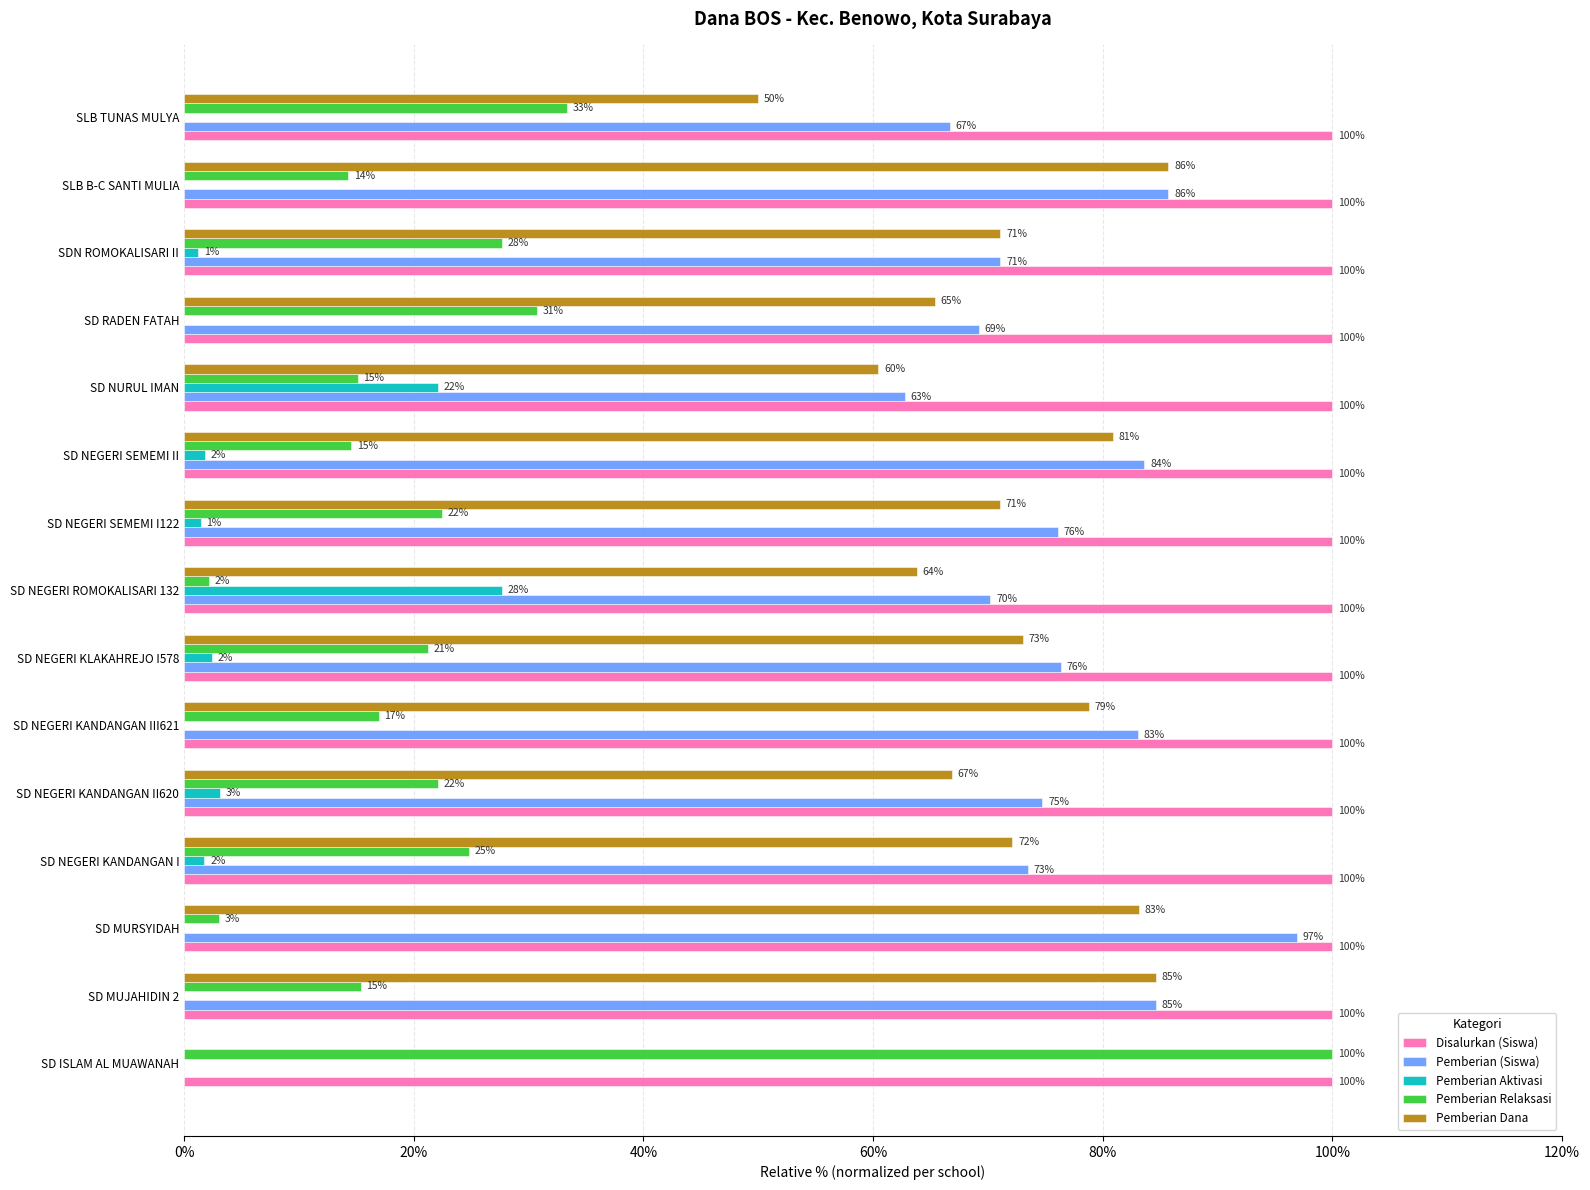

Between SD NEGERI KANDANGAN II620 and SD NEGERI KLAKAHREJO I578, which series saw the biggest shift?

Pemberian Dana